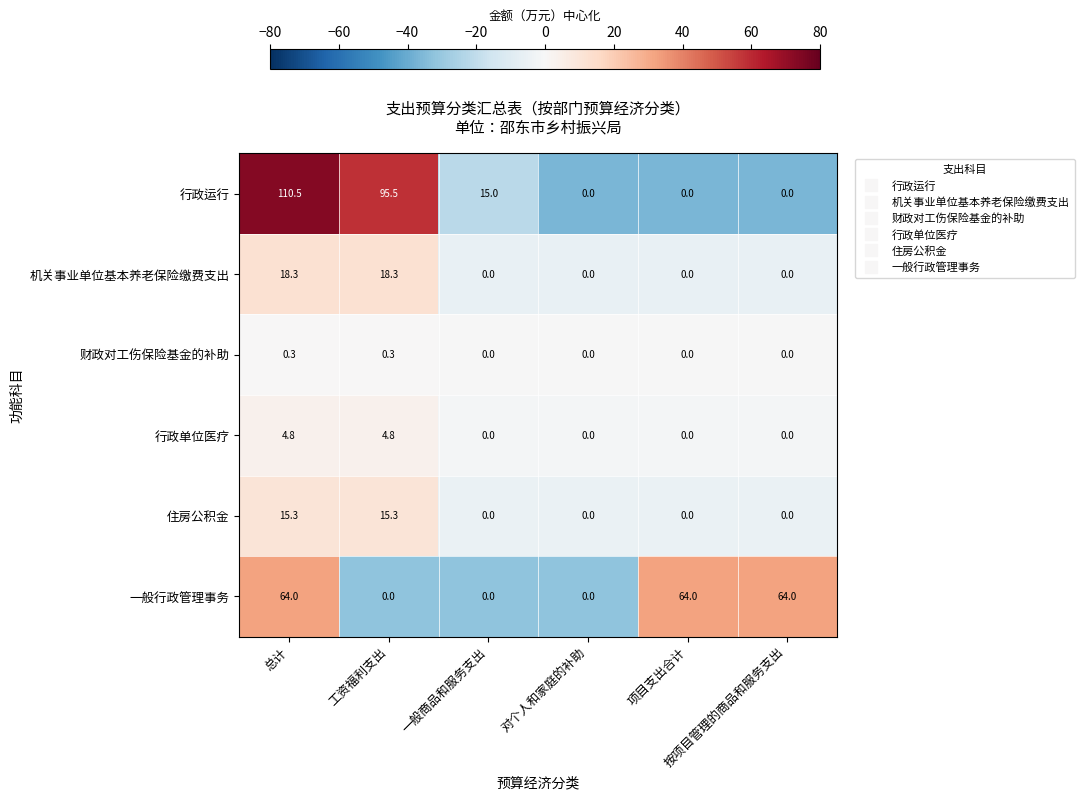

What is the sum of all 一般行政管理事务 values?

192.0